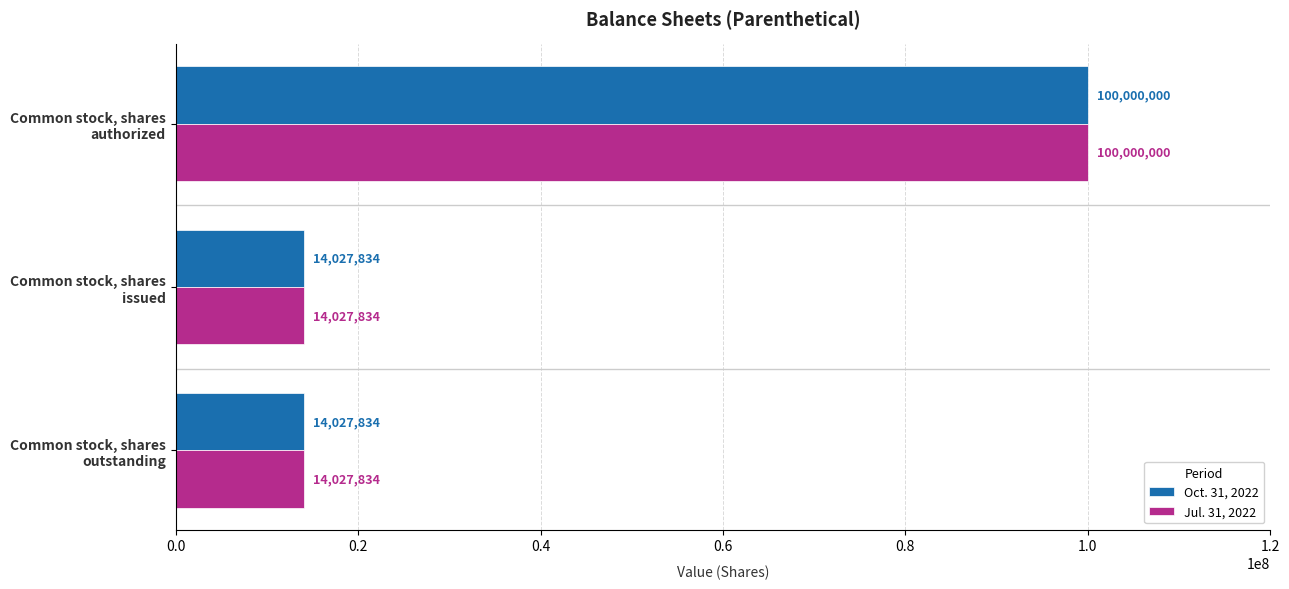

What is the sum of all Oct. 31, 2022 values?

128055668